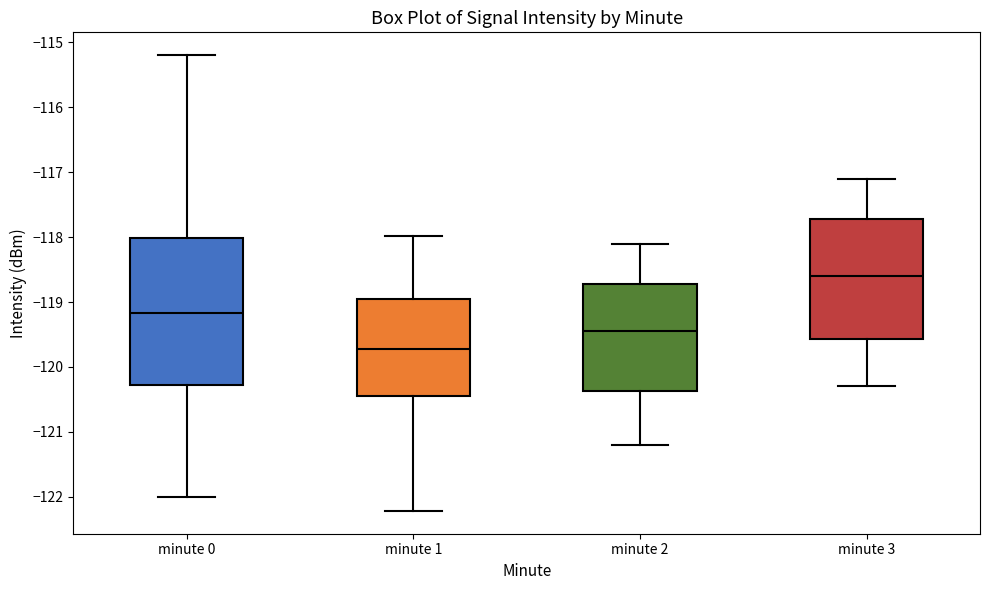

Comparing the boxes themselves (not the whiskers), which one is the tallest?

minute 0